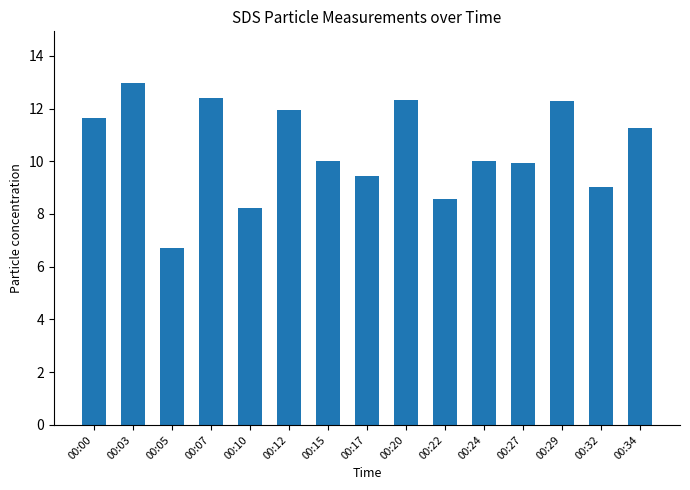

What is the sum of all values?

156.7